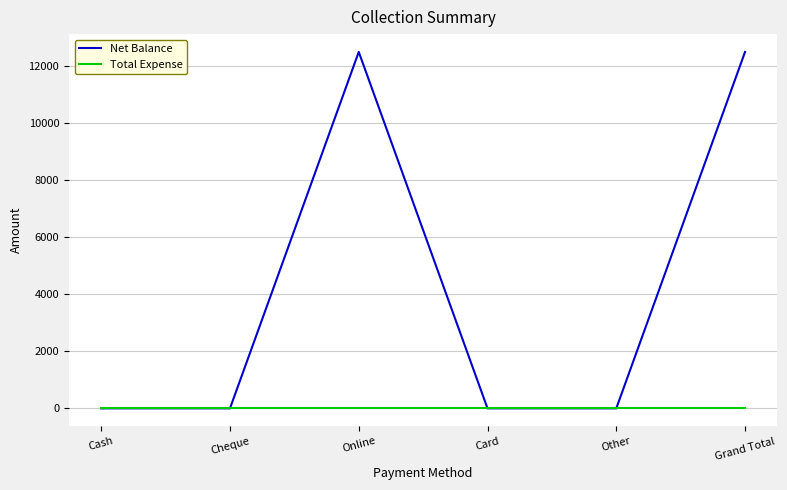

What position from the right is Cheque?

5